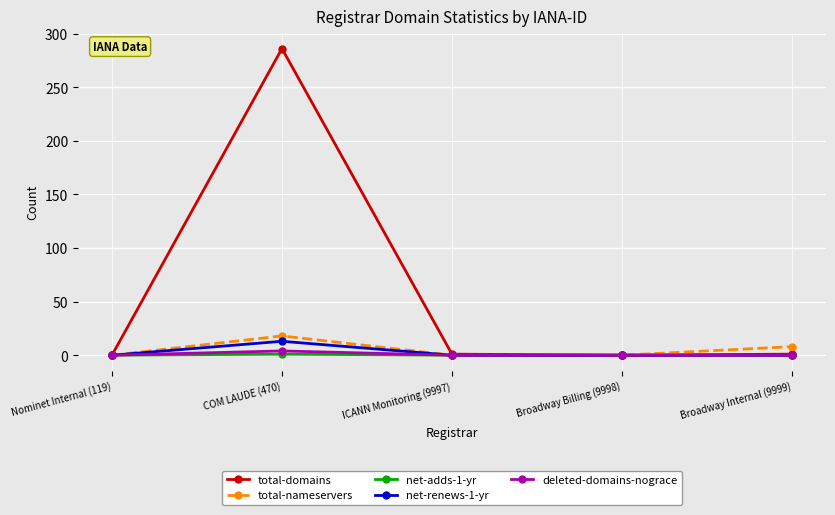

True or false: total-domains has a value of 179 at Nominet Internal (119).

False